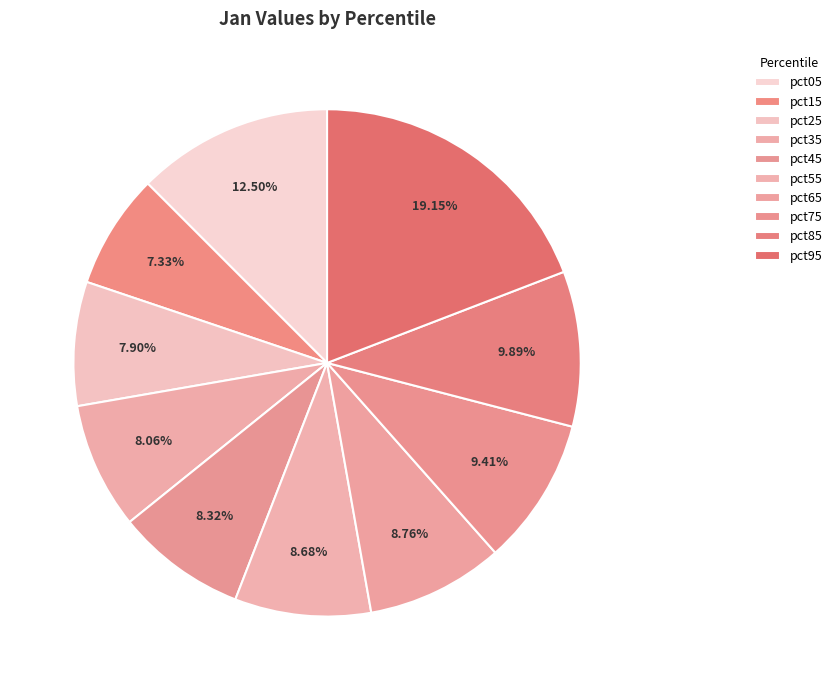

Count the number of slices in the pie.

10